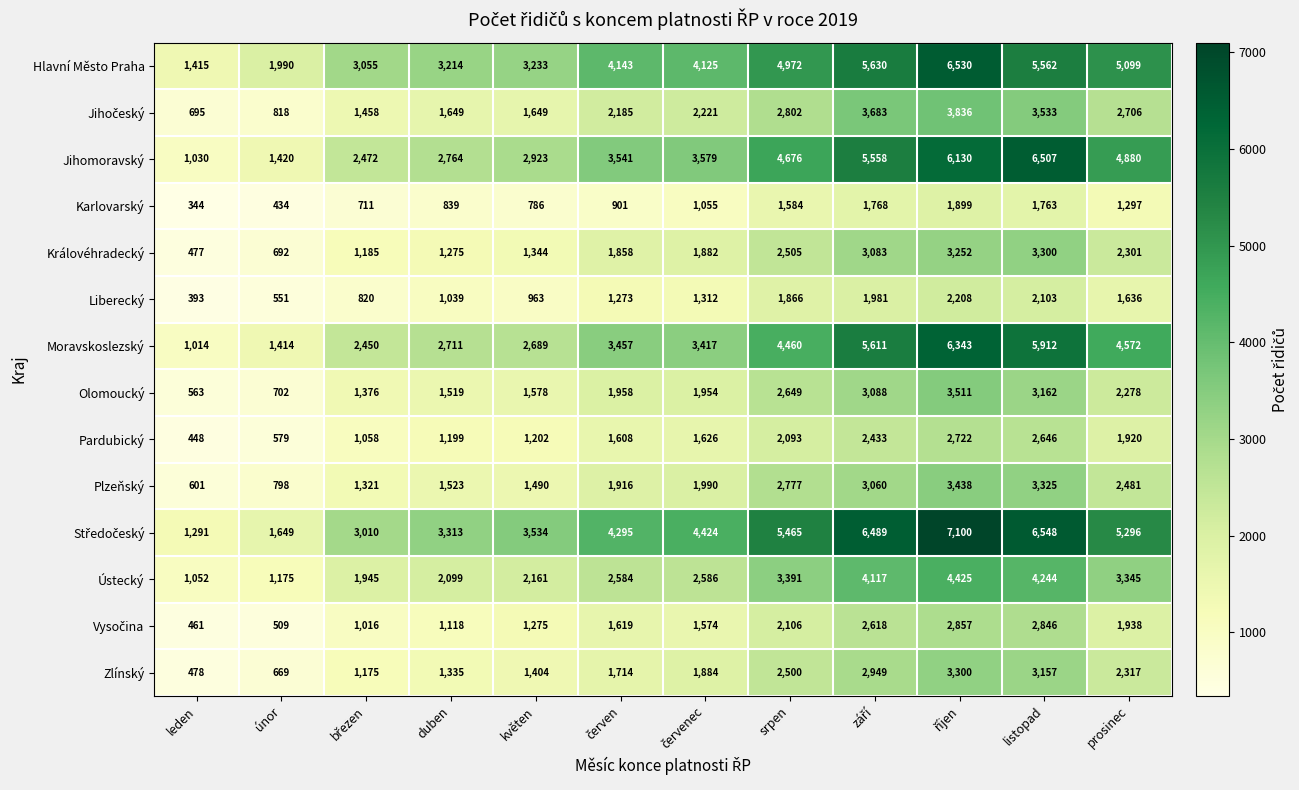

What is the average value of the Moravskoslezský series?

3671